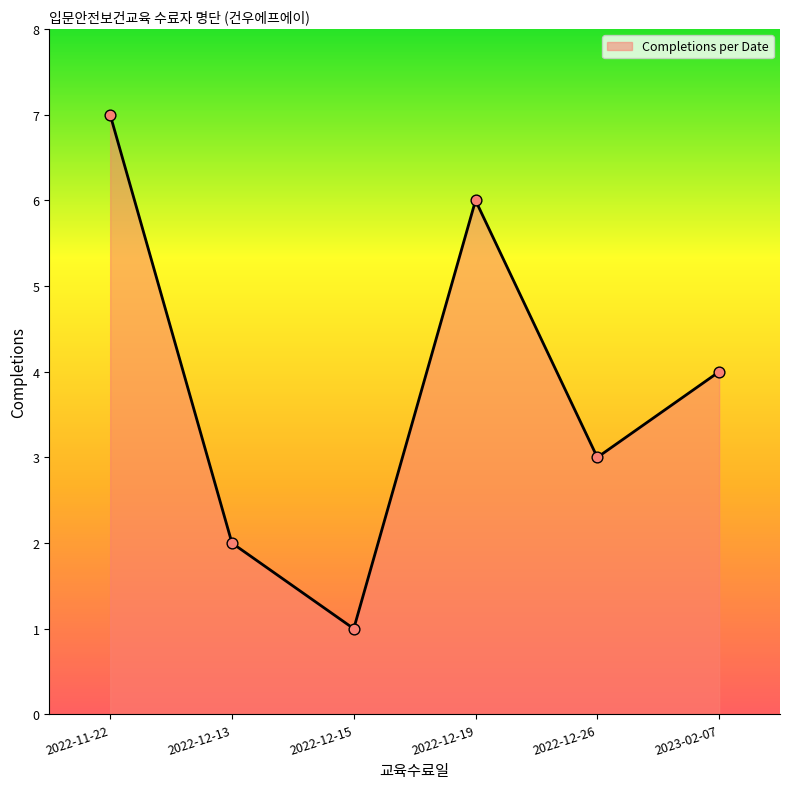

What is the change in value from 2022-12-13 to 2023-02-07?

+2